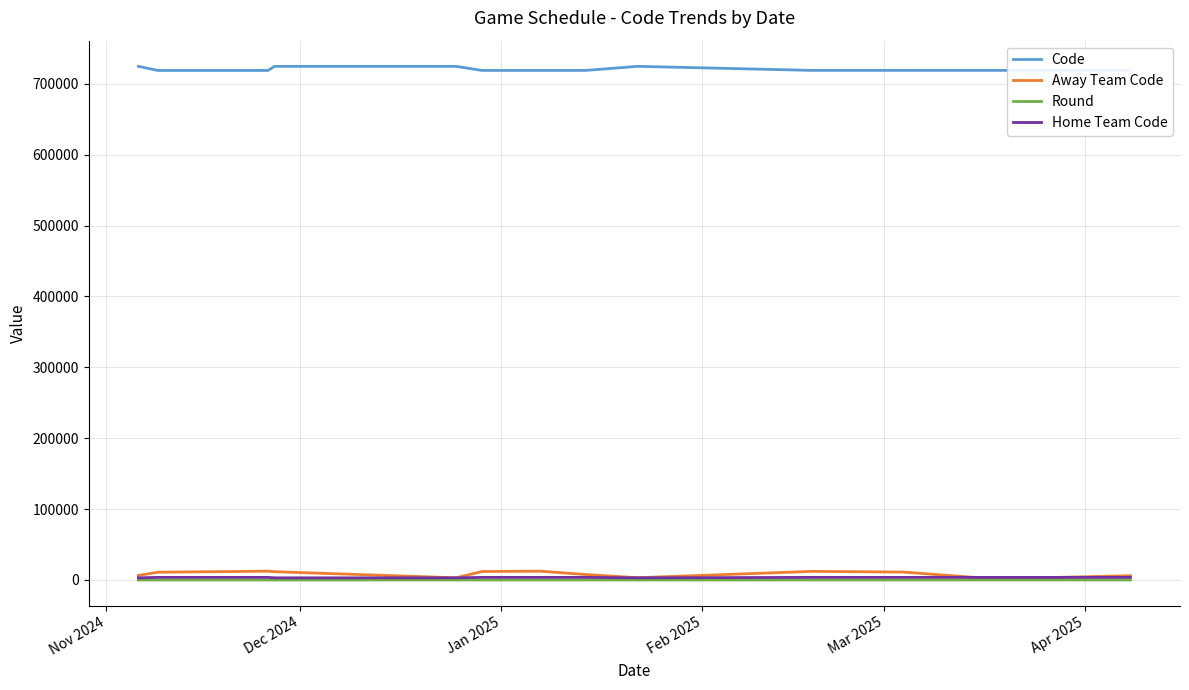

True or false: Code and Round intersect in this chart.

False